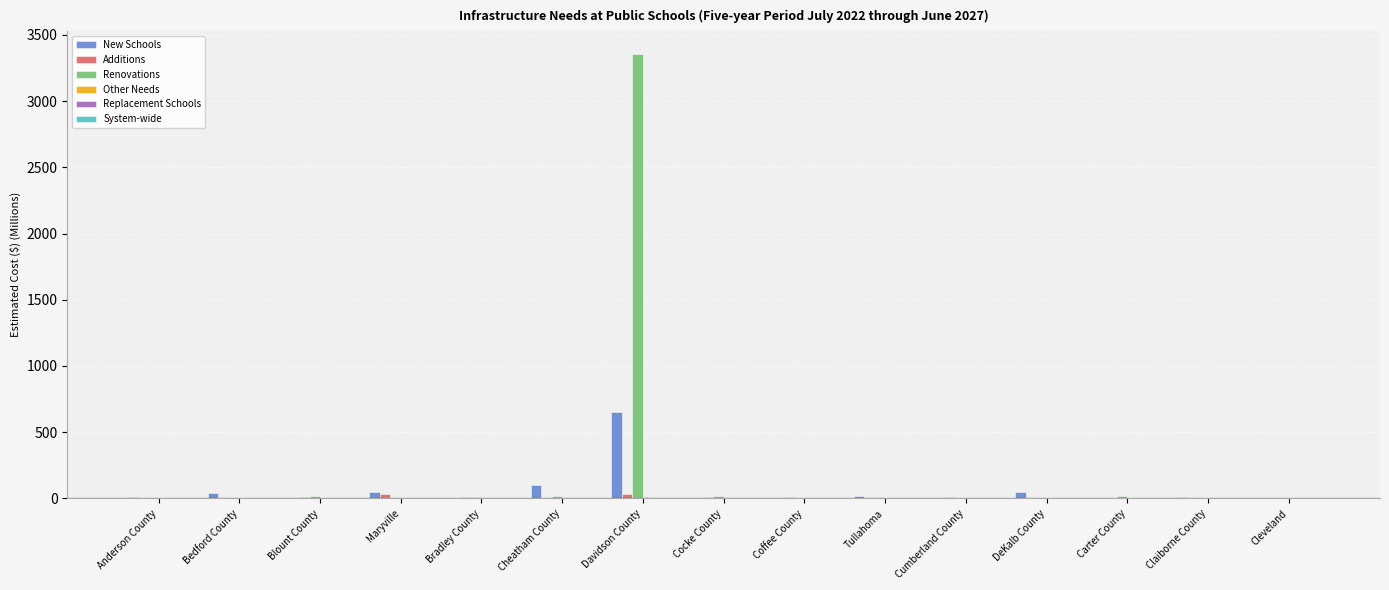

At which category is the sum across all series the highest?

Davidson County